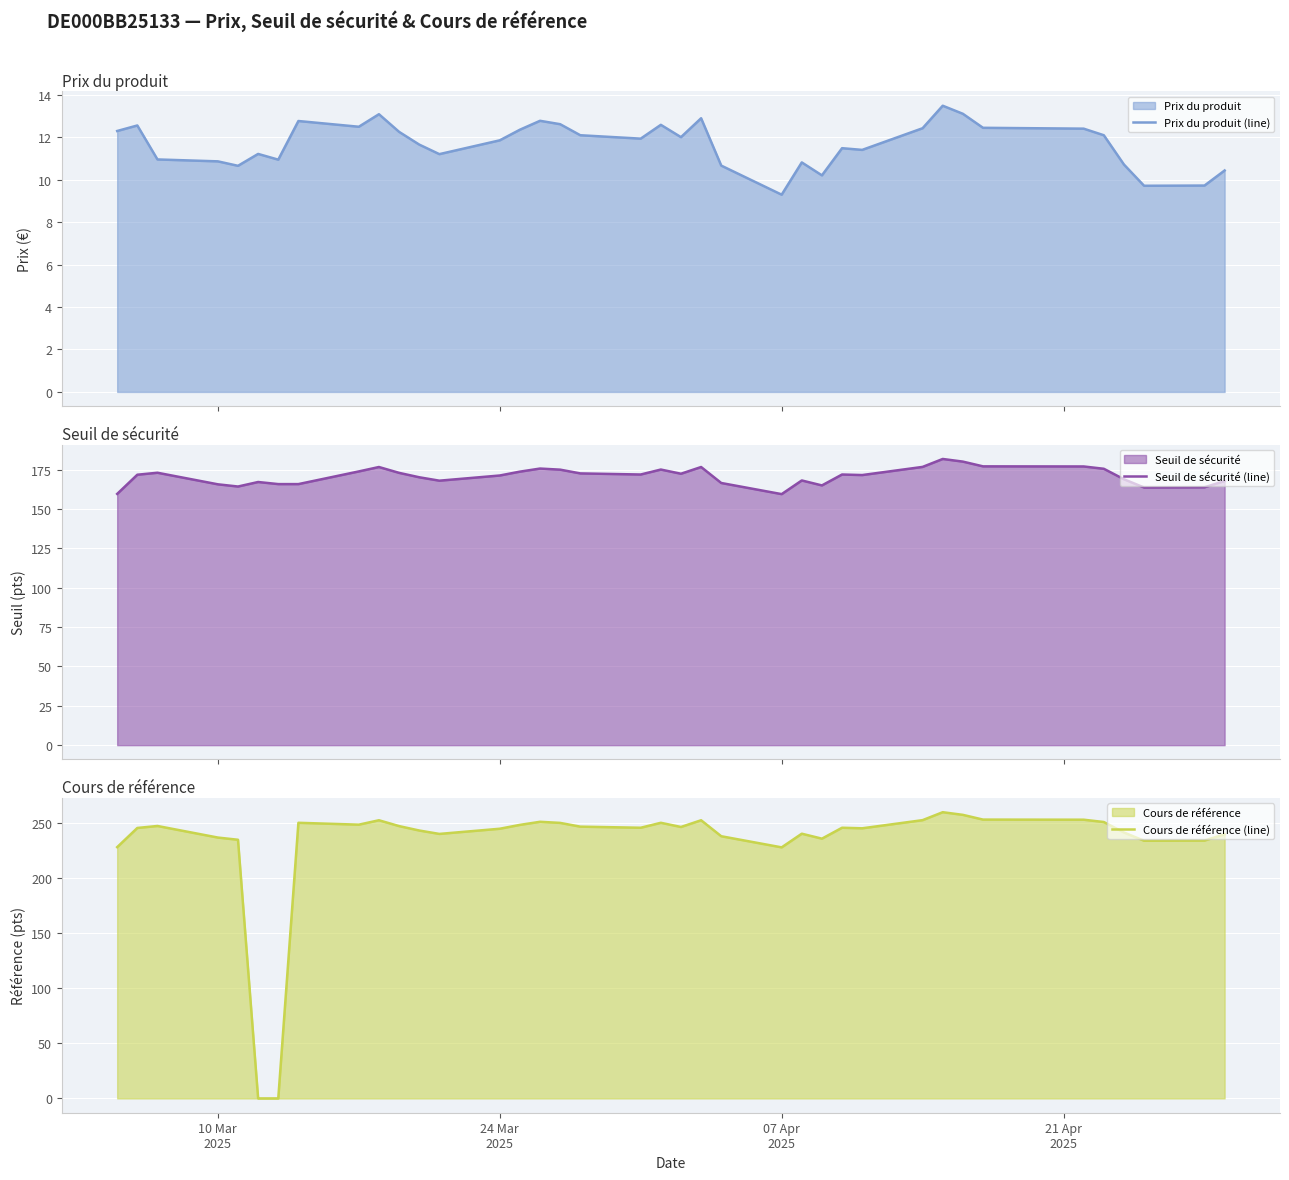

Is the value of Prix du produit (line) at 35 greater than the value of Seuil de sécurité (line) at 23?

No